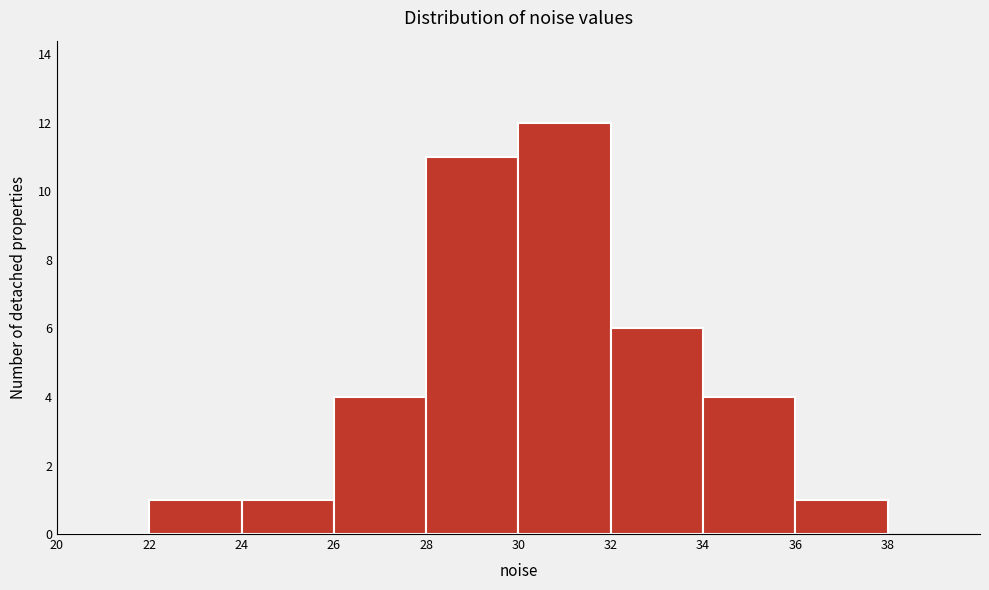

What is the height of the bar covering 36 to 38 on the x-axis? The values are not printed on the chart, so give them approximately, as read against the axis.

1